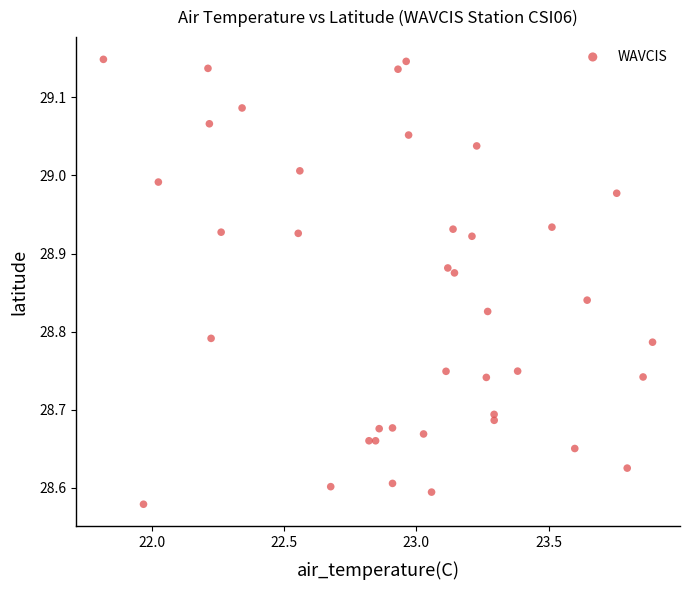

What is the range of X values (max minus min)?

2.1